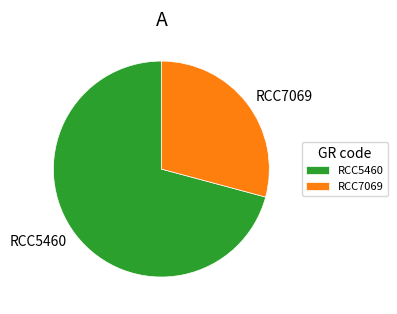

What is the ratio of the value at RCC5460 to the value at RCC7069?

2.4